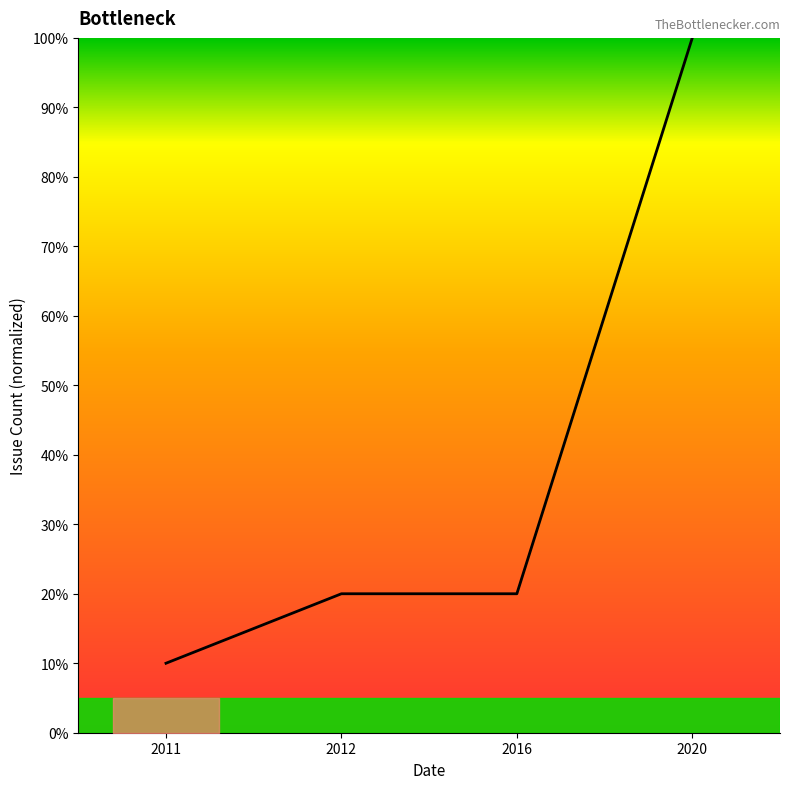

What is the difference between the maximum and minimum values?

90